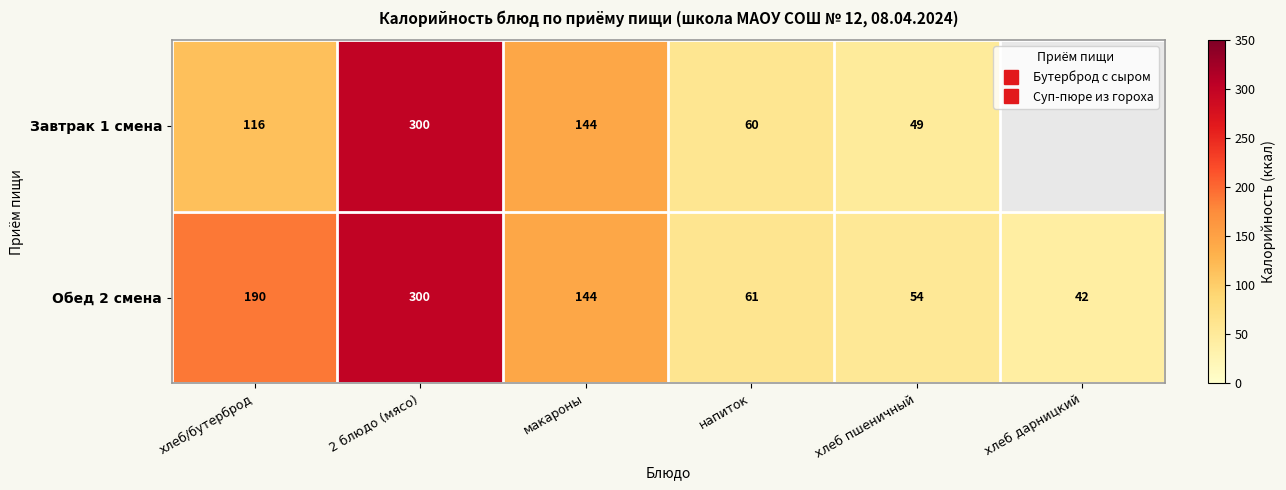

Rank the series by their average value, from highest to lowest.

Завтрак 1 смена, Обед 2 смена